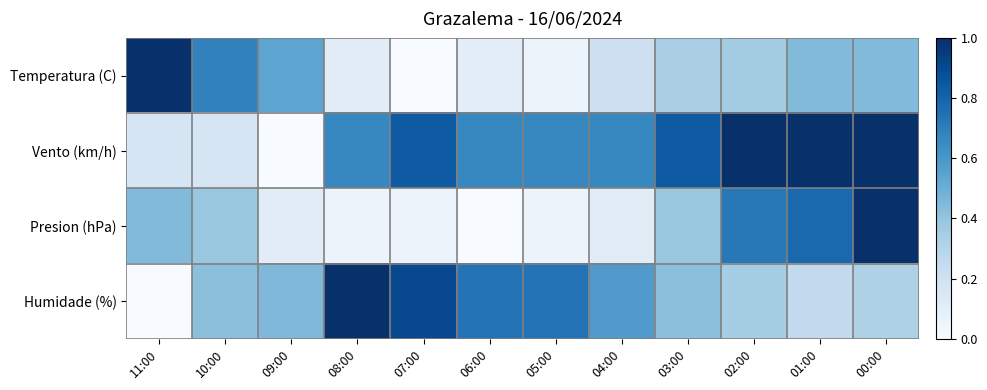

Which series has the largest total across all categories?

Vento (km/h)